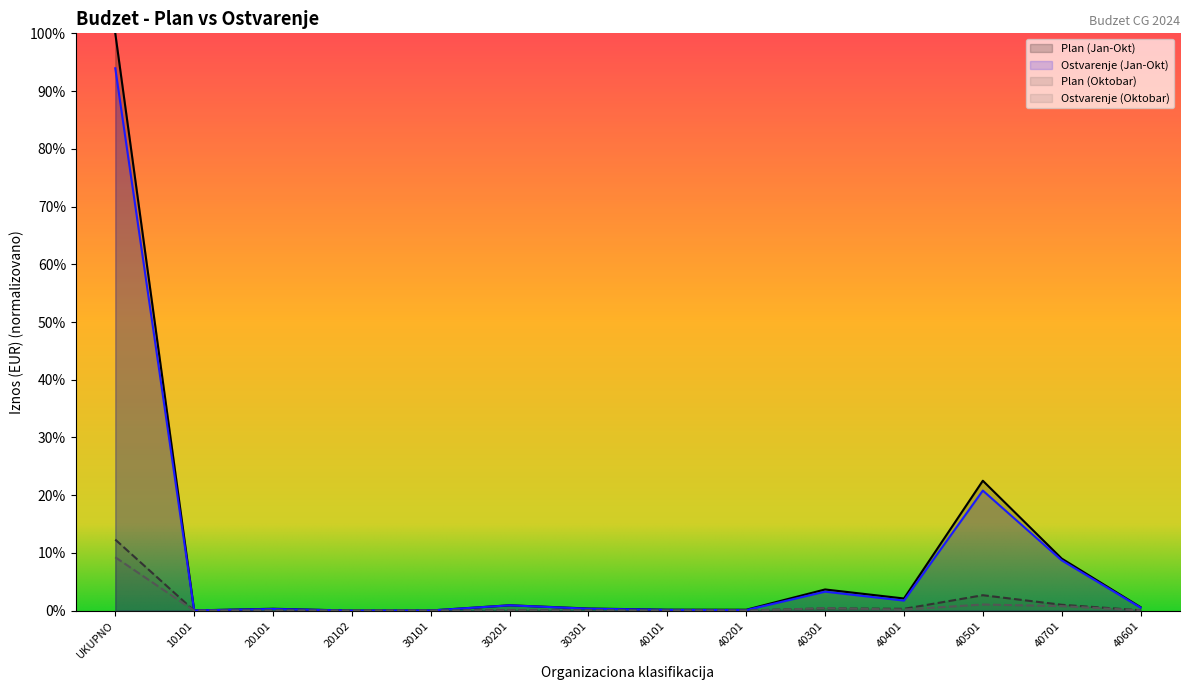

What position from the left is 40701?

13